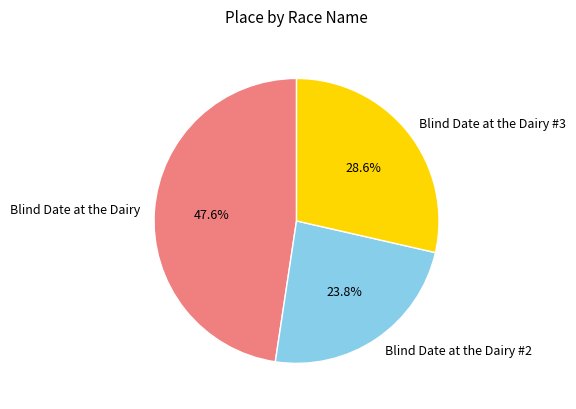

To the nearest percent, what is the combined percentage of Blind Date at the Dairy #3 and Blind Date at the Dairy?

76%